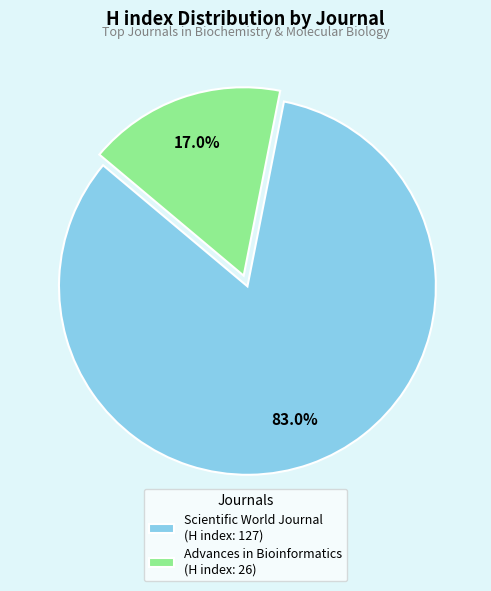

To the nearest percent, what portion does Advances in Bioinformatics represent?

17%